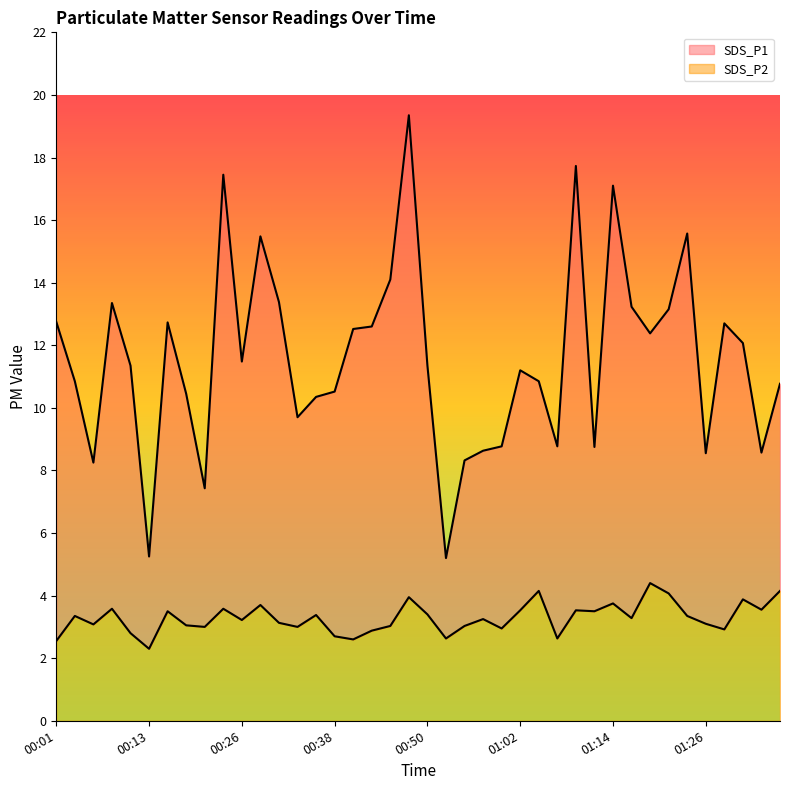

At 00:09, list the series in order from largest to smallest.

SDS_P1, SDS_P2